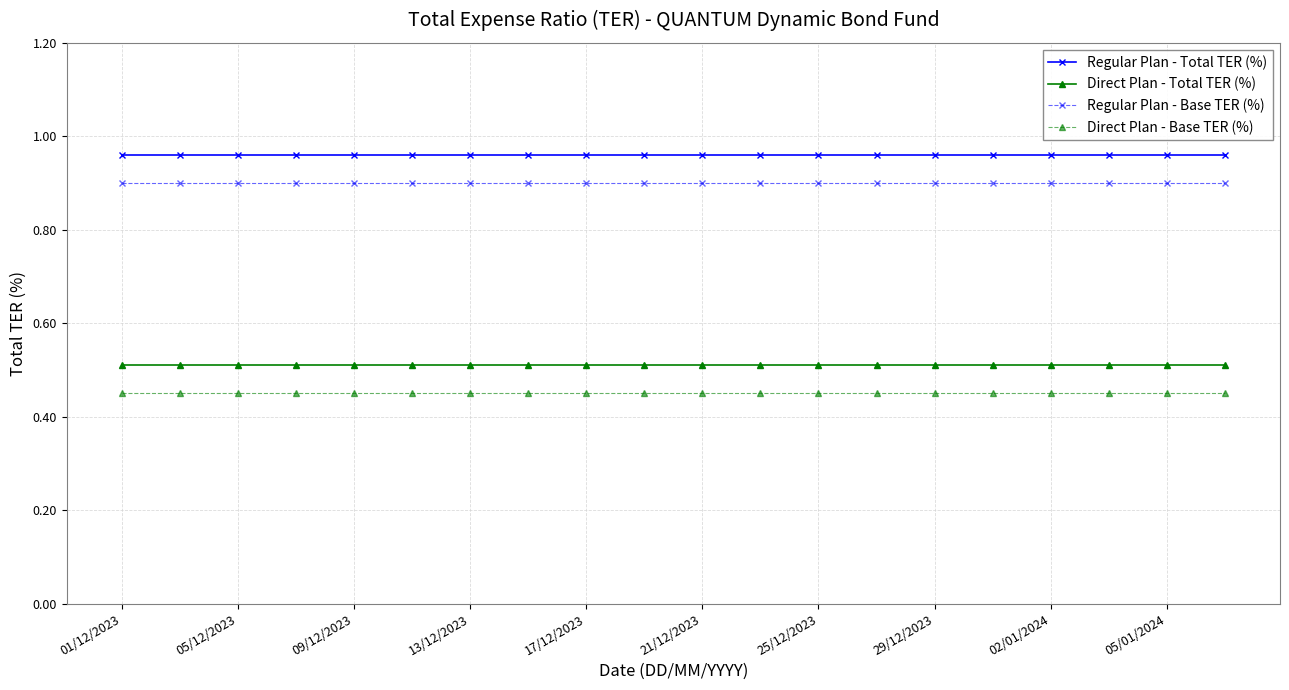

True or false: Regular Plan - Base TER (%) and Regular Plan - Total TER (%) intersect in this chart.

False